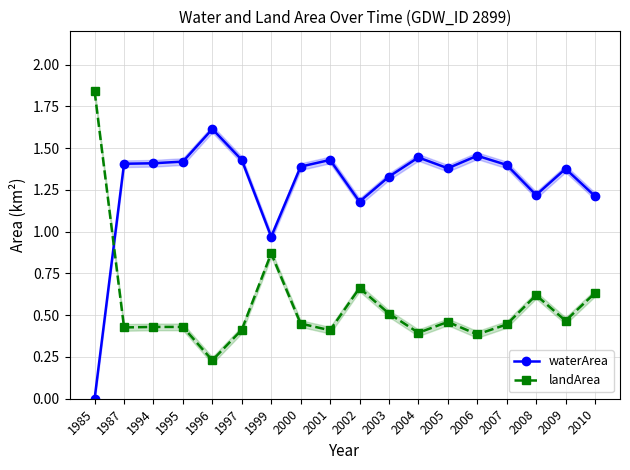

True or false: waterArea has more than 2 interior local peaks.

True